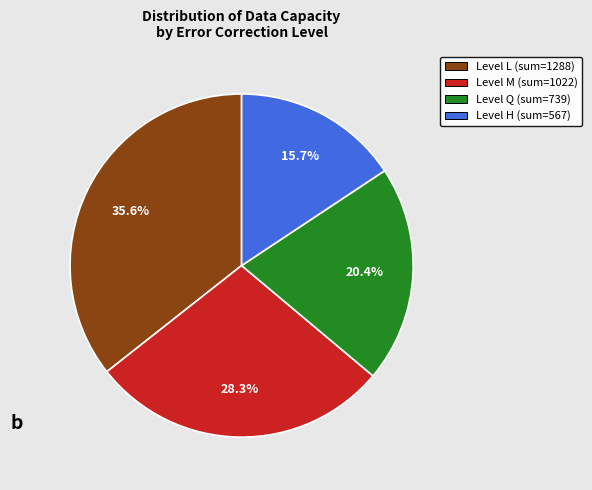

Is there a majority slice in this chart?

No